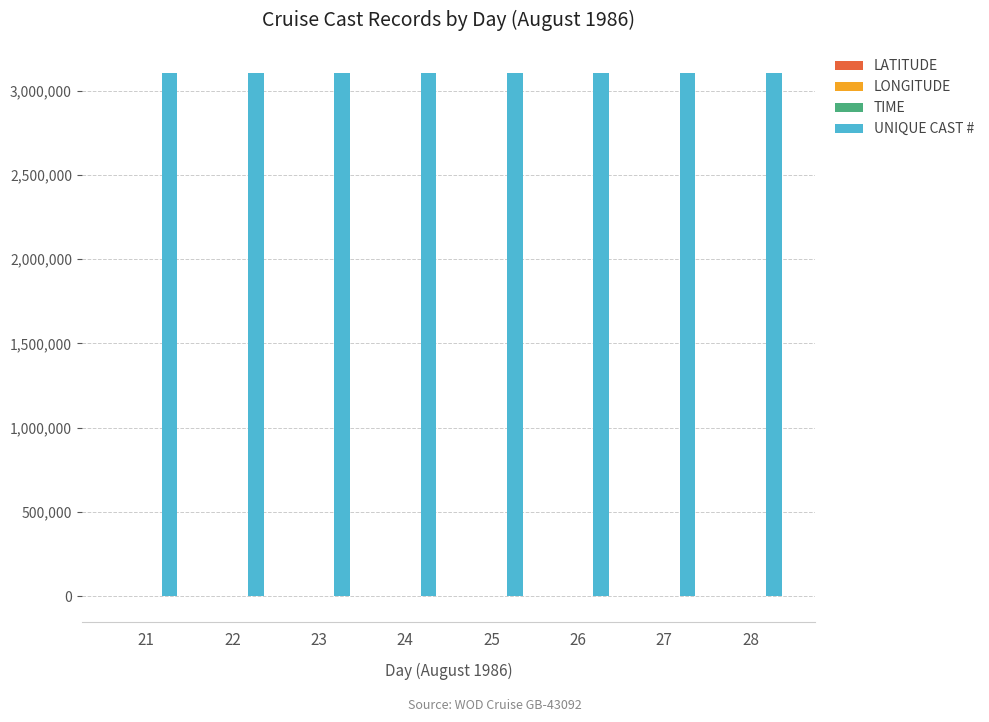

How many categories are shown in the chart?

8